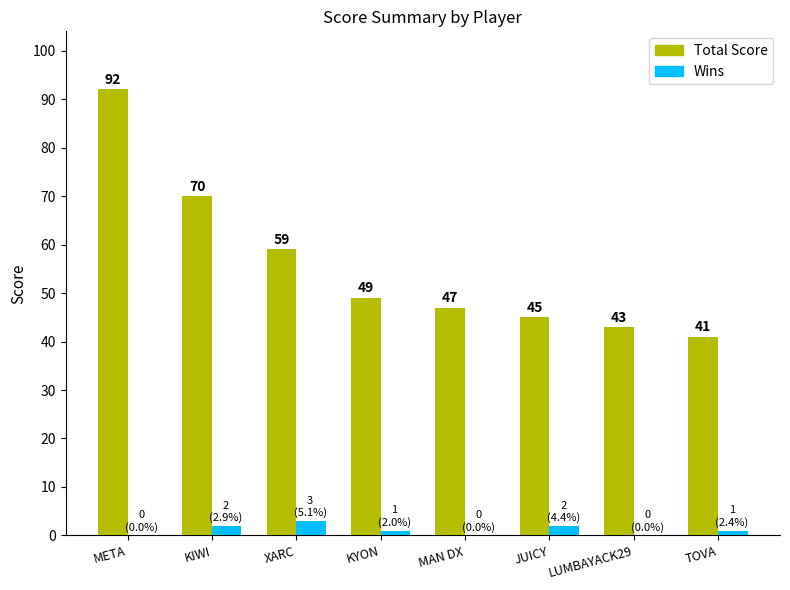

What is the sum of the Wins values at XARC and MAN DX?

3